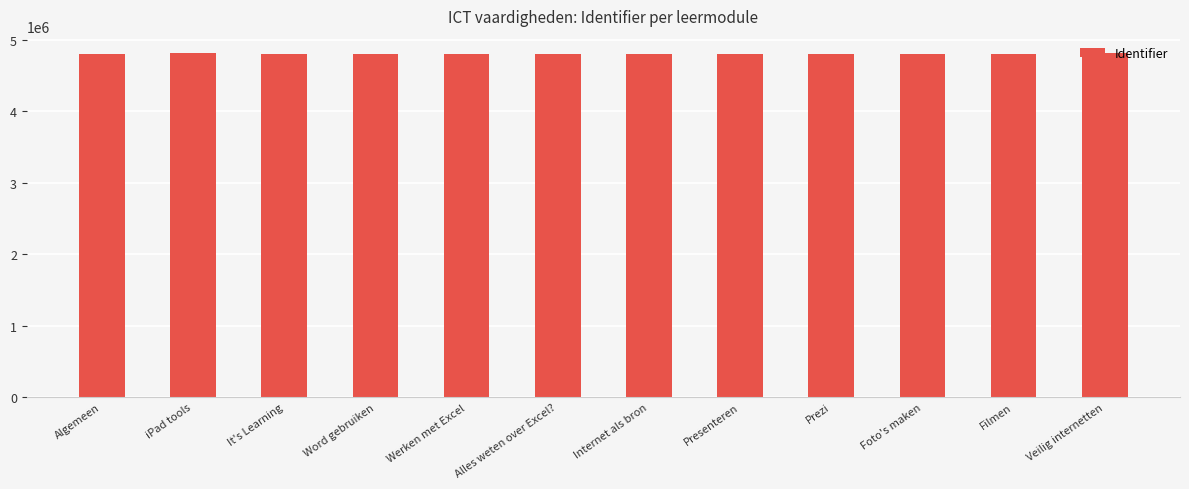

What is the approximate value at It's Learning, to the nearest 50?

4804050